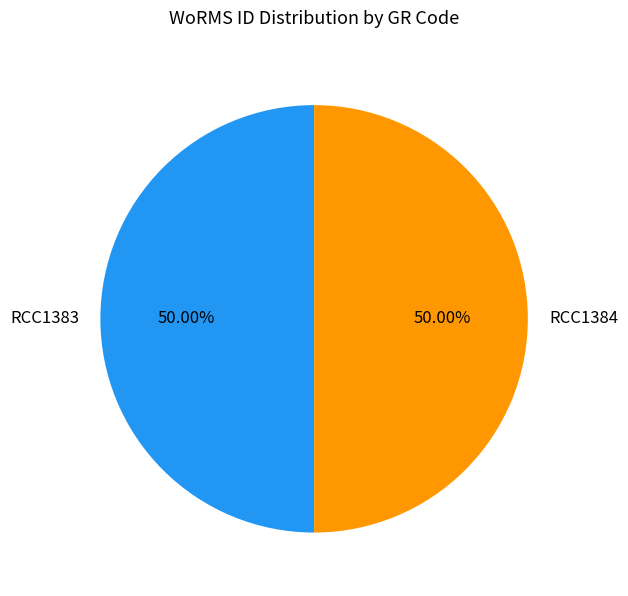

The RCC1384 slice represents 60% of the pie. True or false?

False